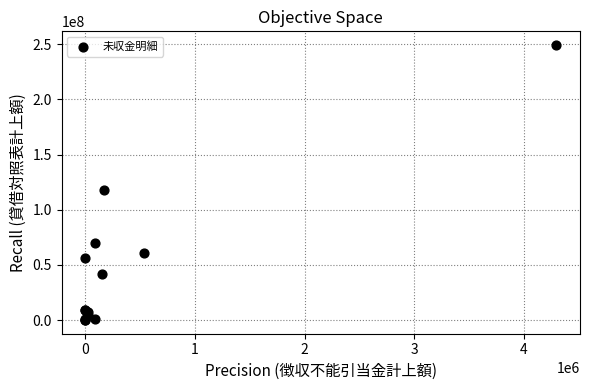

What Y value in the scatter plot is closest to 124664016?

118053635